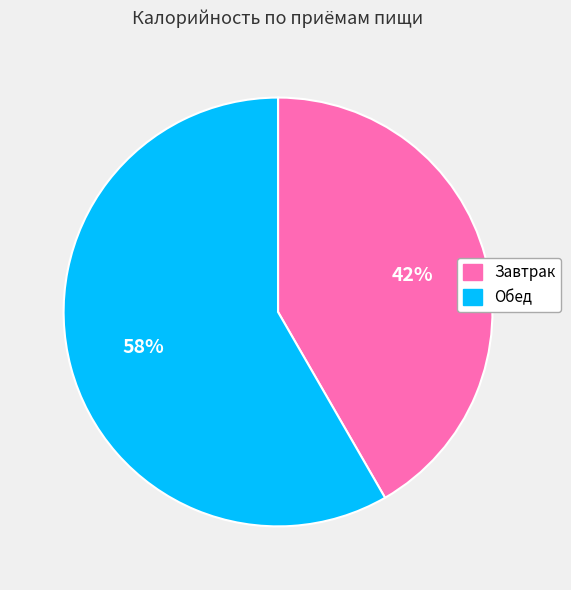

Rank the categories by value from lowest to highest.

Завтрак, Обед